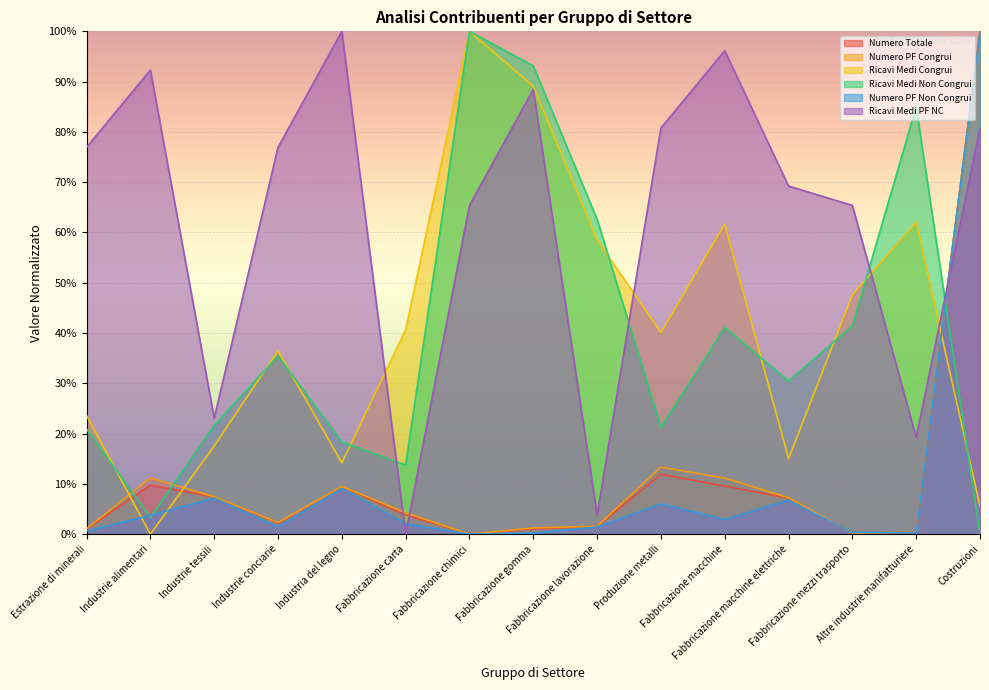

True or false: Numero Totale and Numero PF Non Congrui cross at least once.

True